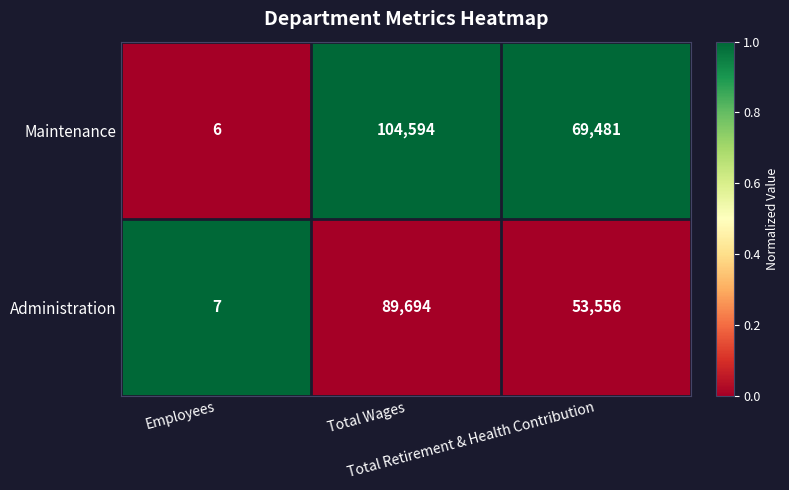

At which category is the sum across all series the highest?

Total Wages